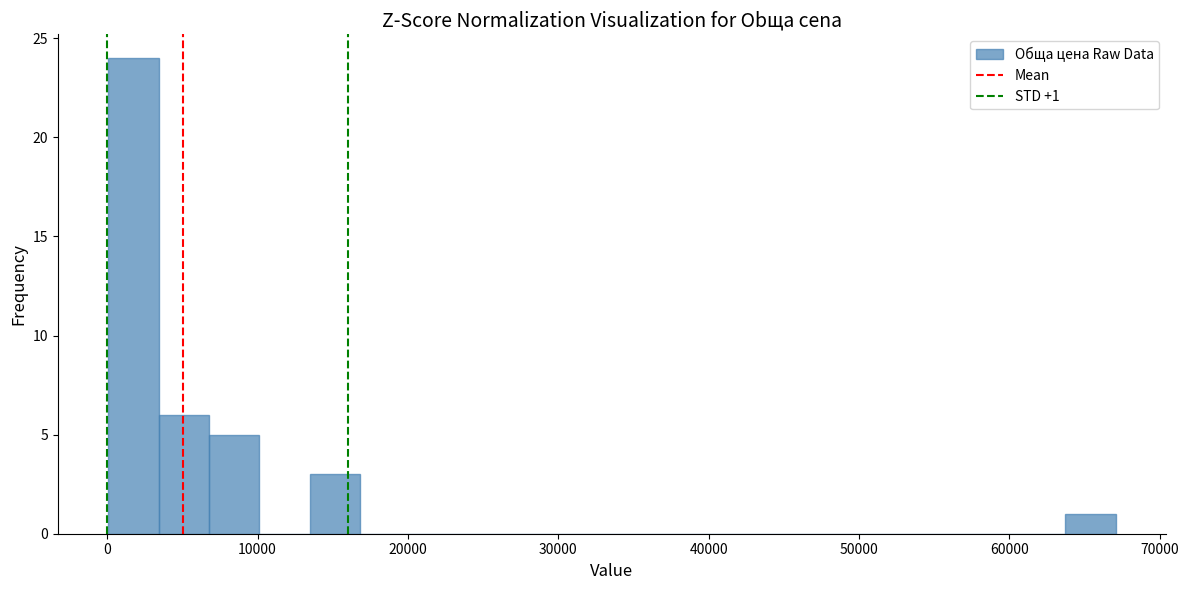

Read against the x-axis, roughly where is the centre of the tallest bar?

2000